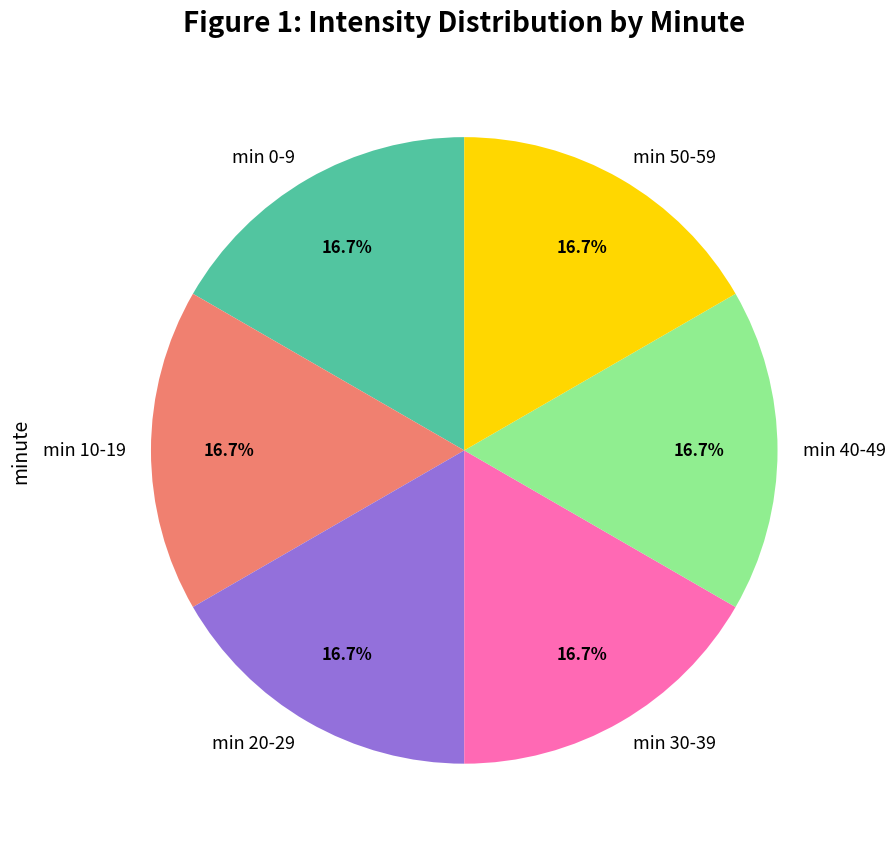

What portion of the pie excludes min 30-39?

83.3%